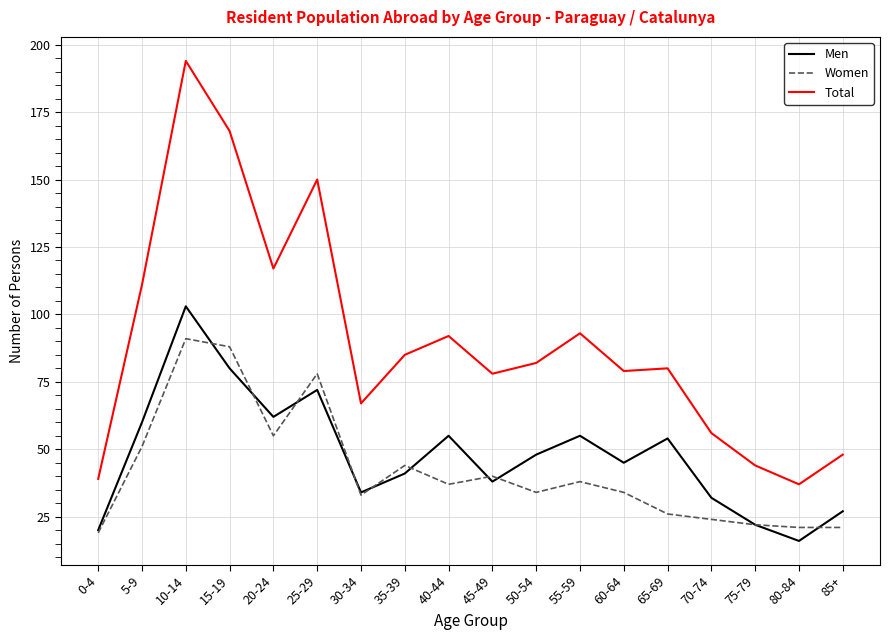

True or false: Total and Men intersect in this chart.

False